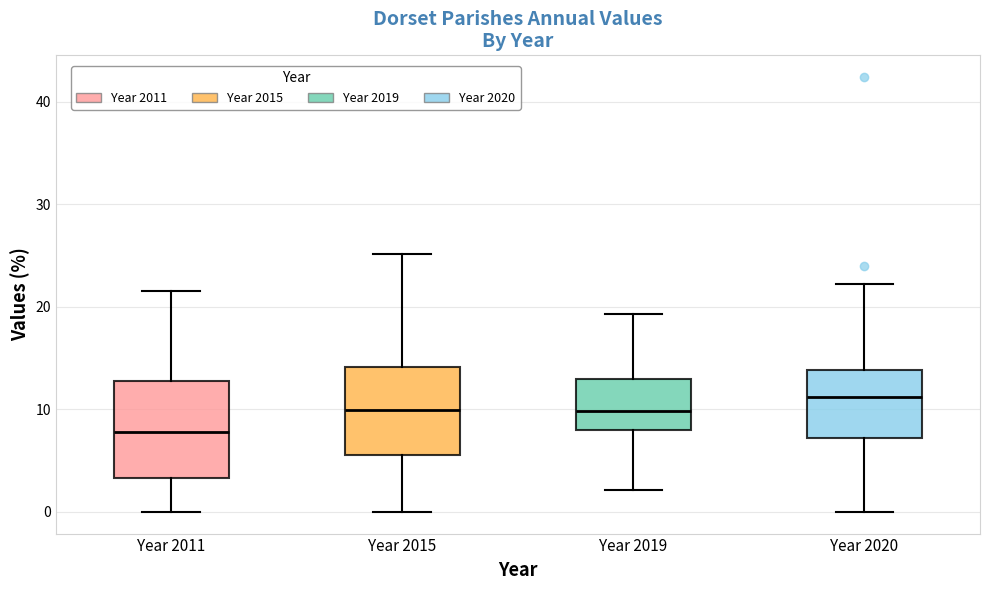

Reading left to right, read every box against the y-axis: the position of its median line, the range the box covers, and the ends of its whiskers. The values are not printed on the chart, so give them approximately, as read against the axis.

Year 2011: median 8, box 3 to 13, whiskers 0 to 22
Year 2015: median 10, box 6 to 14, whiskers 0 to 25
Year 2019: median 10, box 8 to 13, whiskers 2 to 19
Year 2020: median 11, box 7 to 14, whiskers 0 to 22